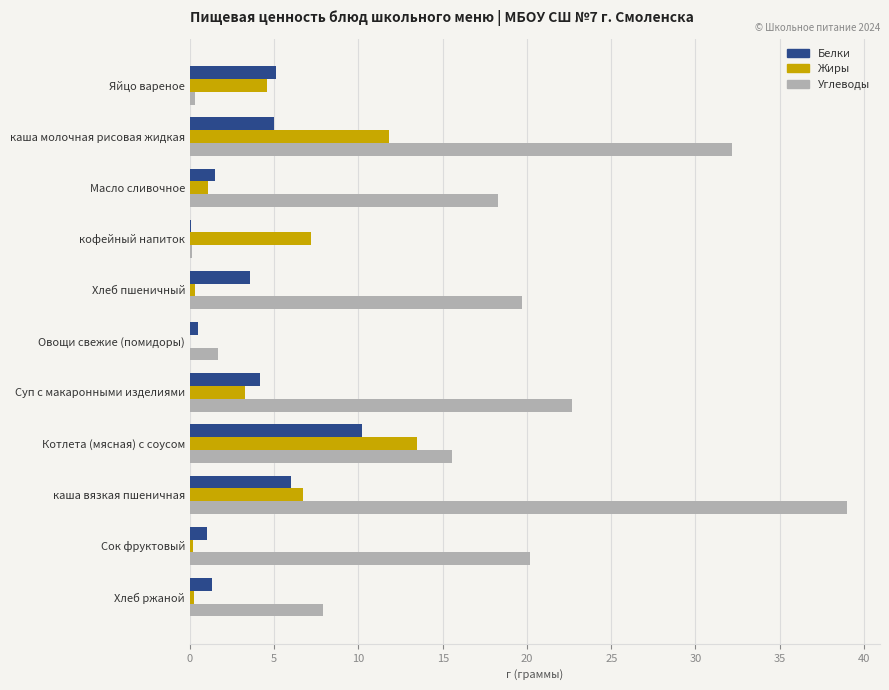

What is the sum of all Жиры values?

48.9